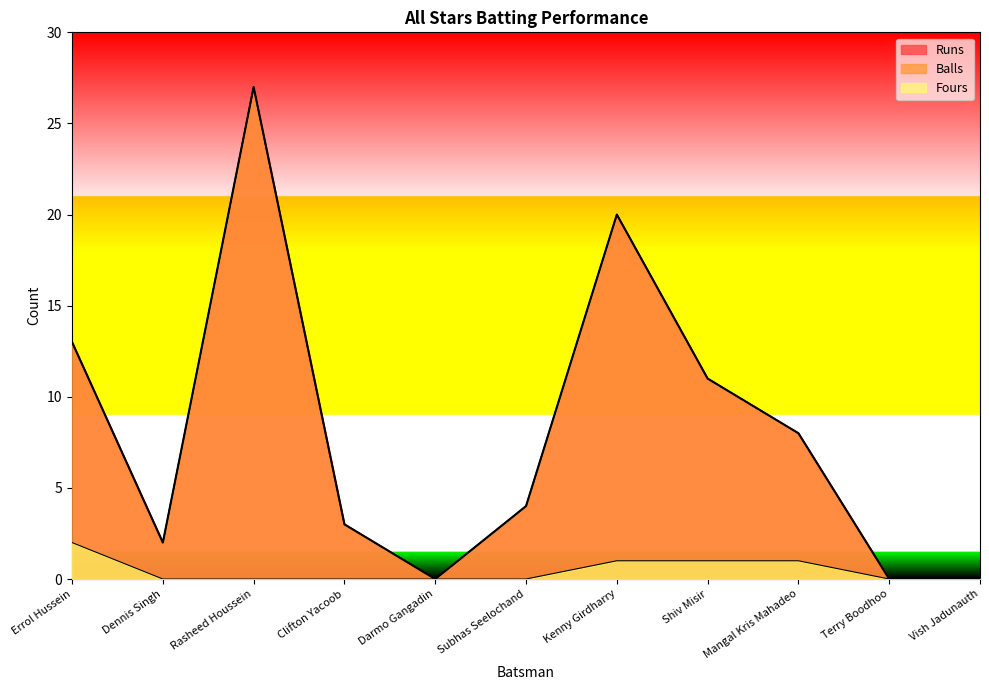

Where does the Runs series first go above 4?

Errol Hussein